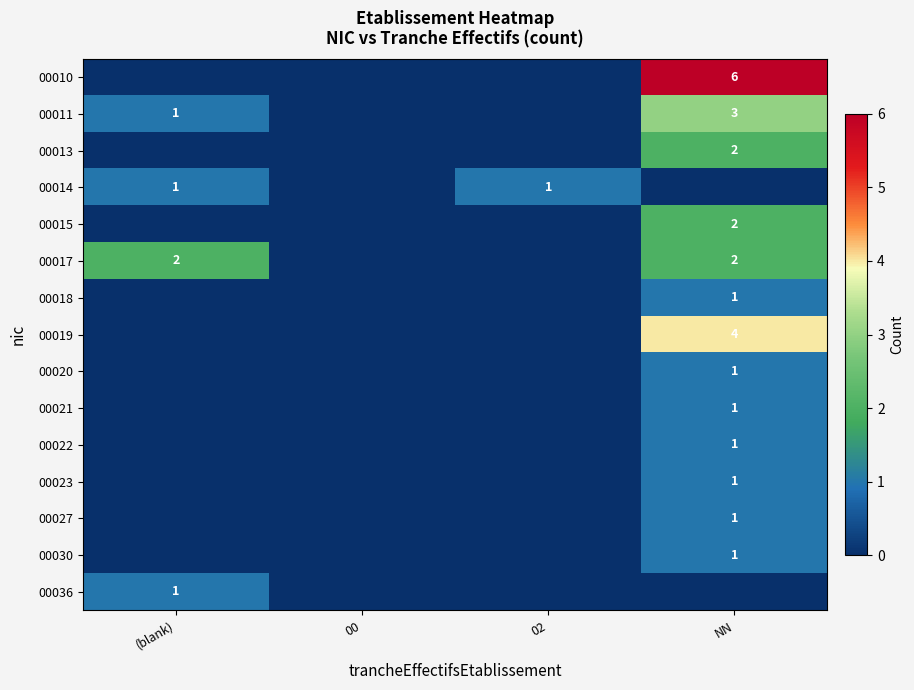

At how many categories does at least one series exceed 0?

3